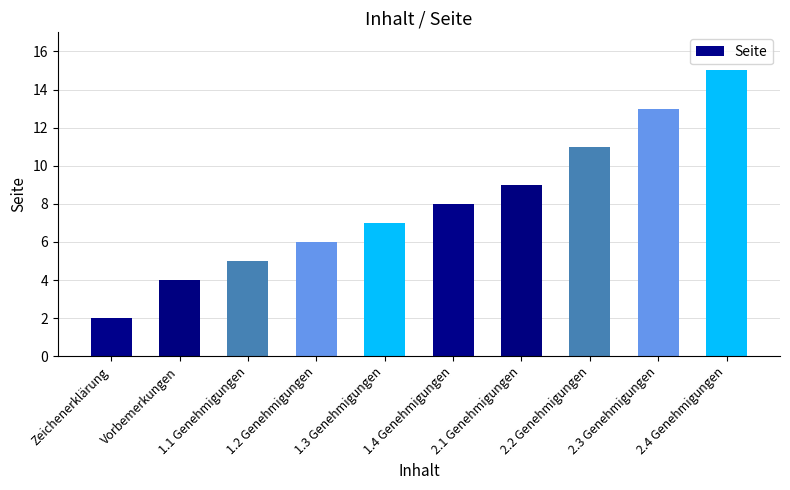

How many series are shown in this chart?

1